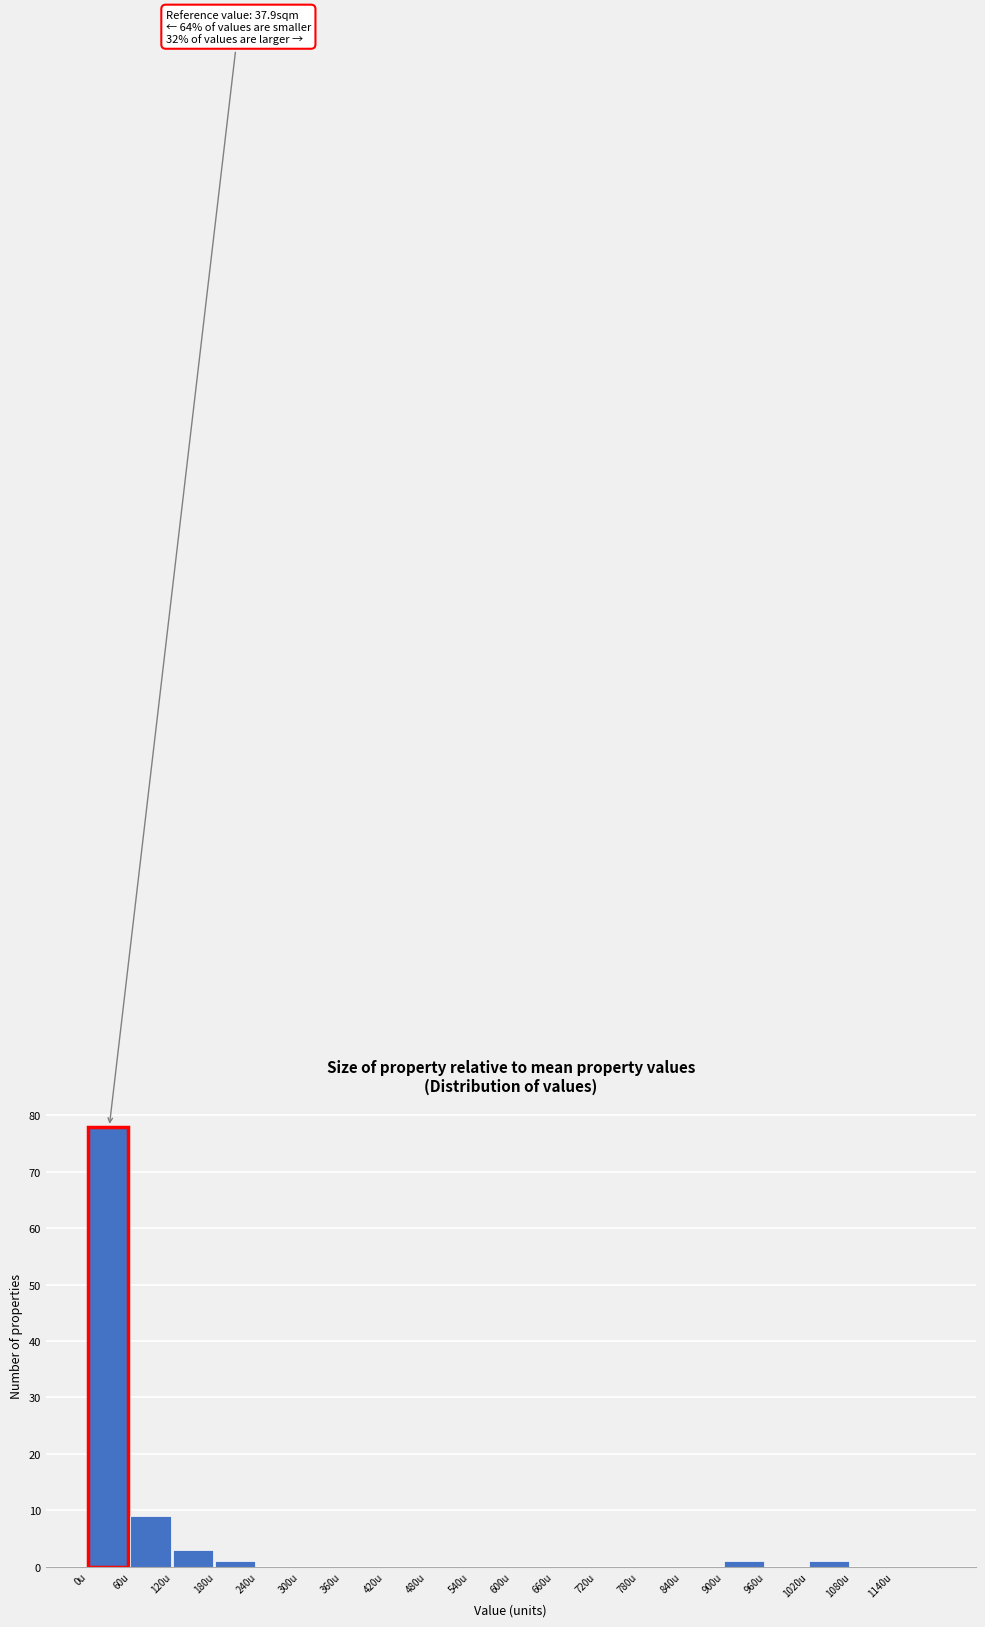

Over which range of the x-axis is the bar tallest?

0 to 60